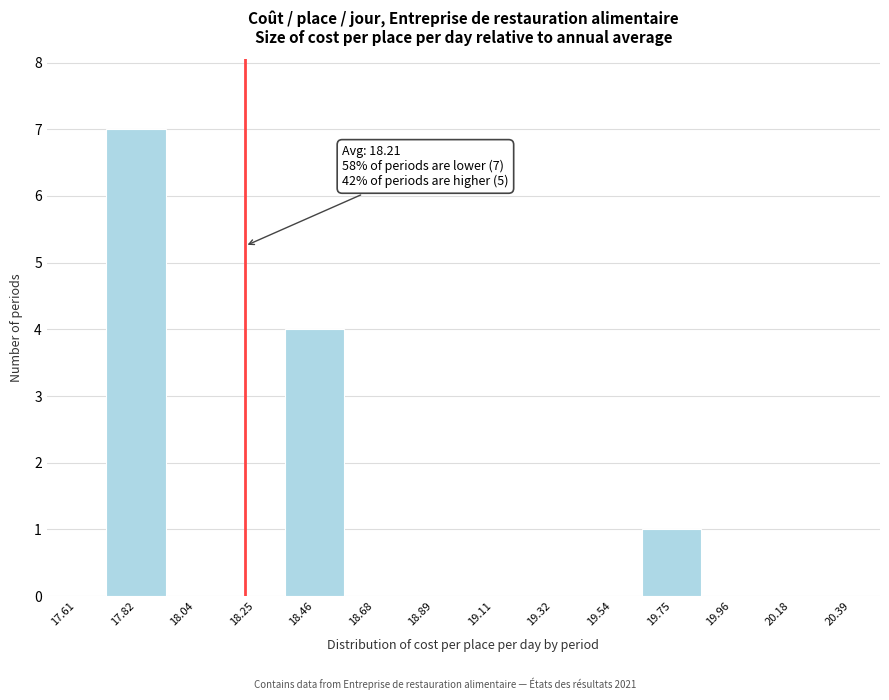

Which range on the x-axis has the tallest bar?

17.70 to 17.95